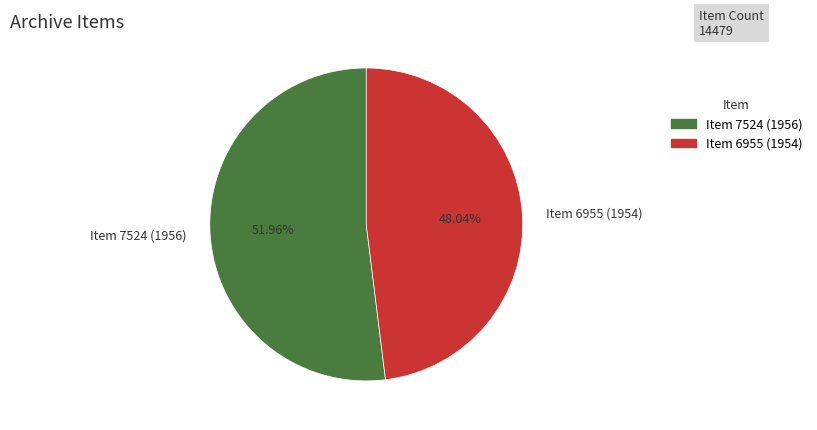

Which slice represents more than half of the pie?

Item 7524 (1956)